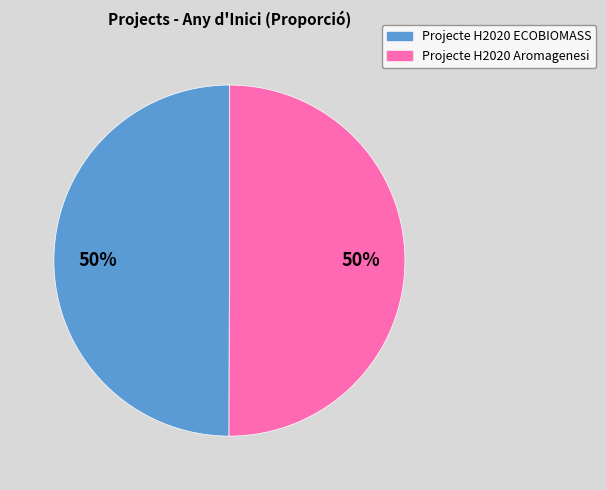

Do Projecte H2020 ECOBIOMASS and Projecte H2020 Aromagenesi together represent more than half of the pie?

Yes